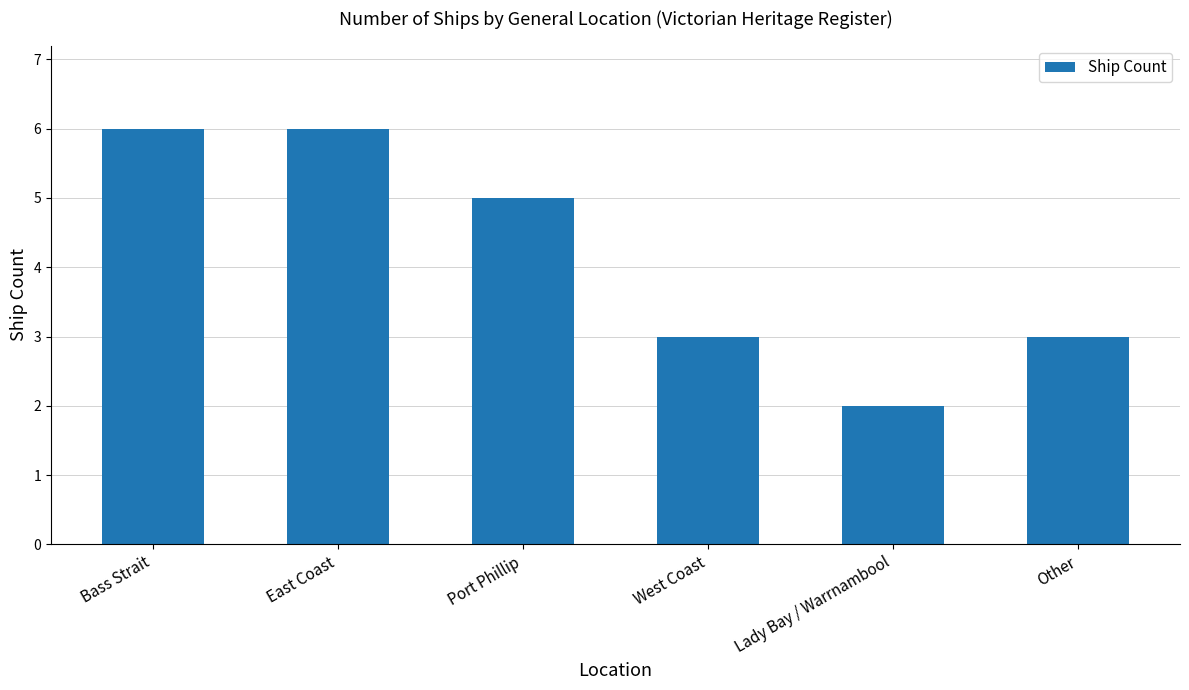

What is the sum of all values?

25